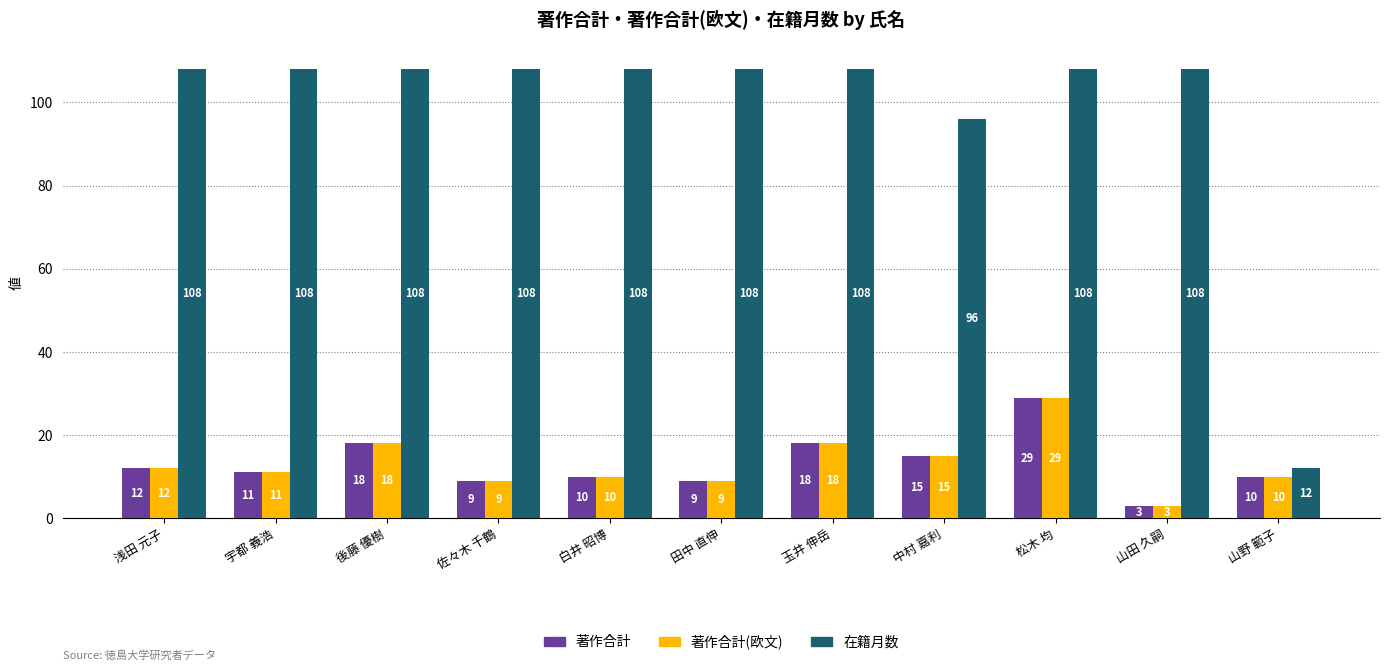

At which label is 著作合計 closest to 16?

中村 嘉利